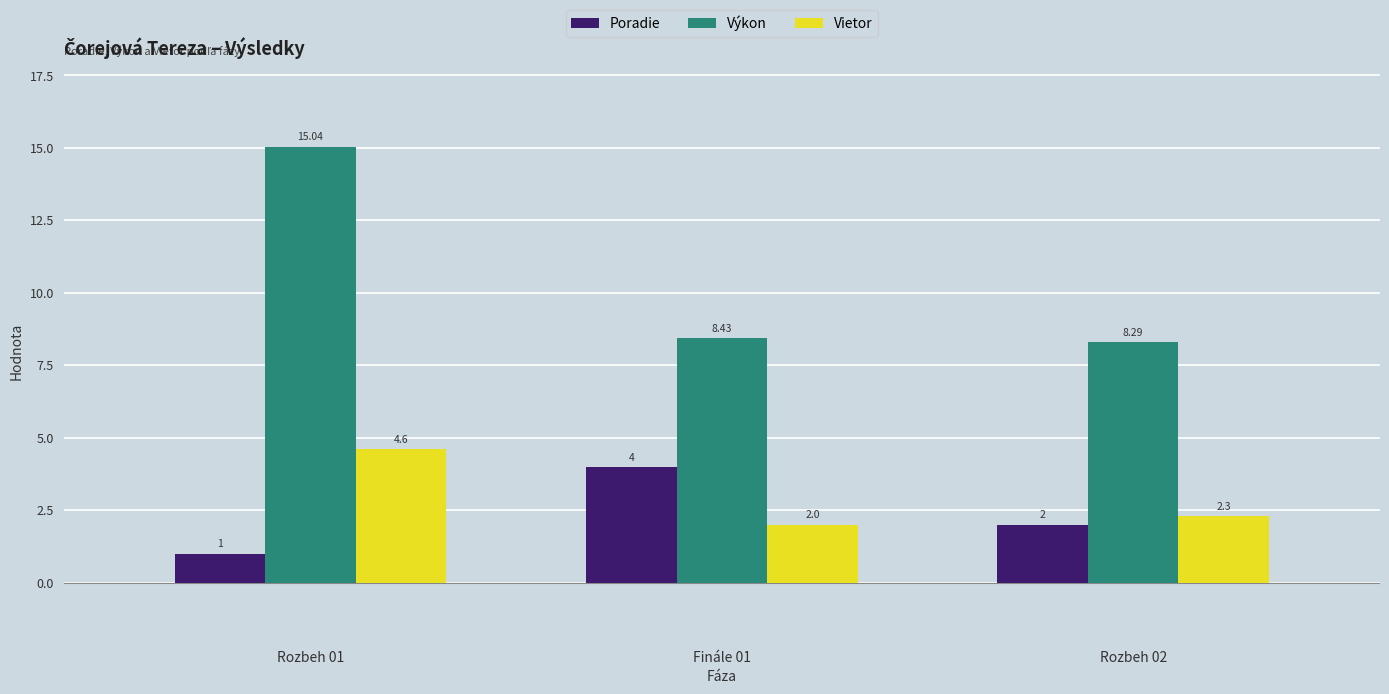

What is the maximum value shown in the chart?

15.0